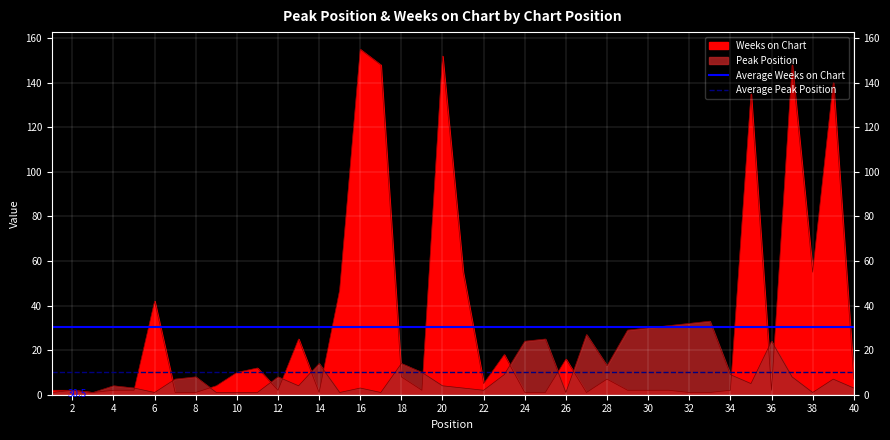

Is the value of Average Peak Position at 0 greater than the value of Average Weeks on Chart at 2?

No